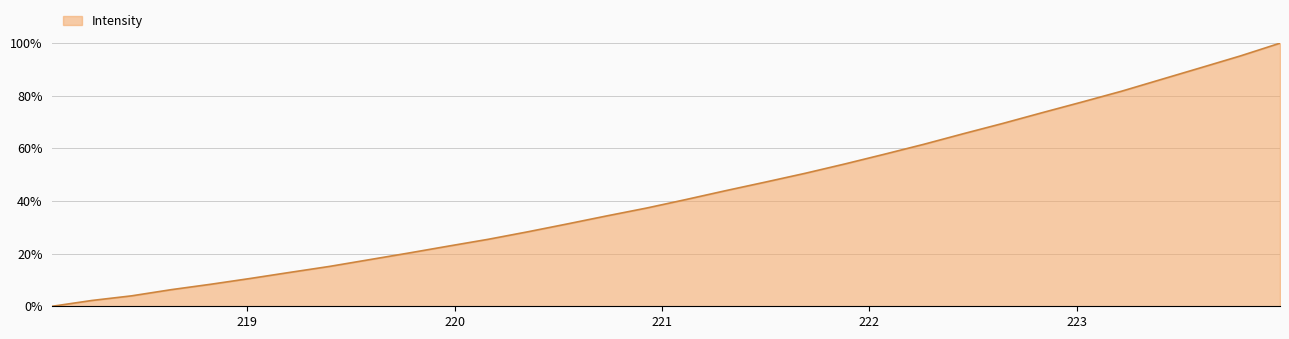

What is the maximum value shown in the chart?

100.0